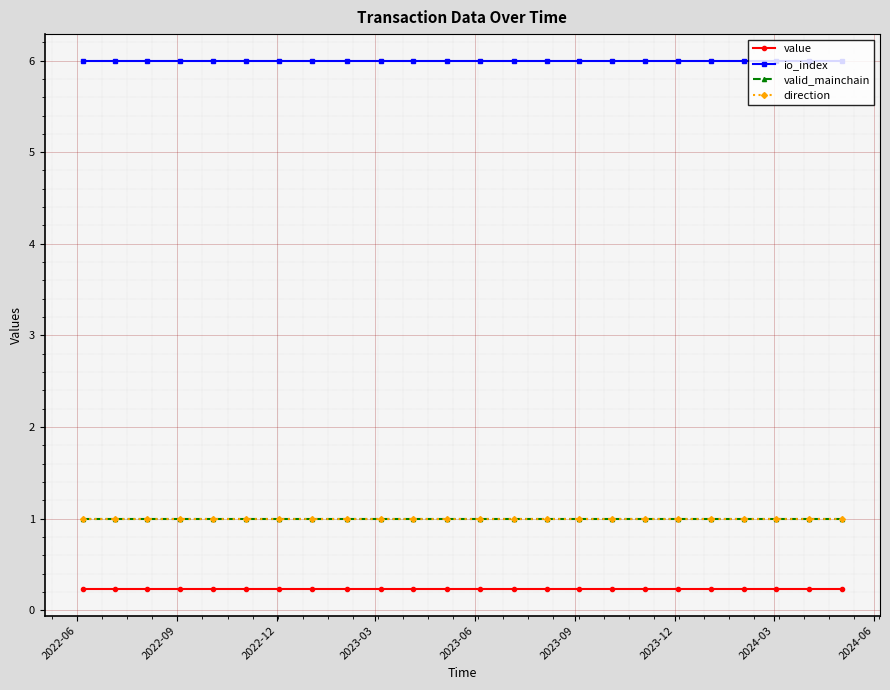

True or false: direction and value intersect in this chart.

False